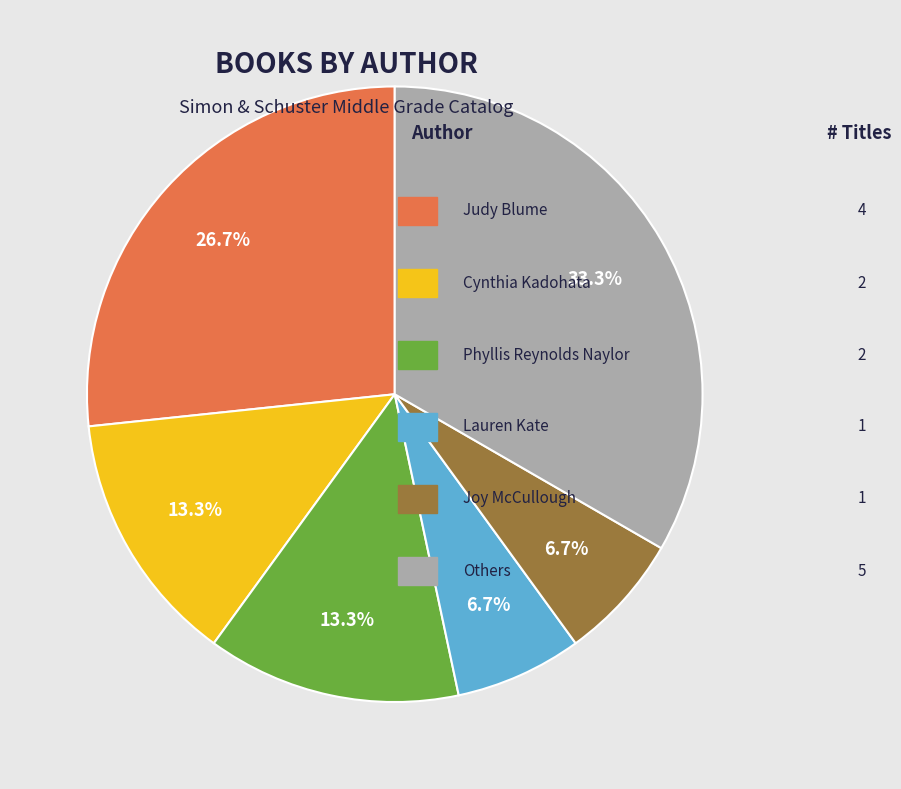

Does any single category account for the majority?

No